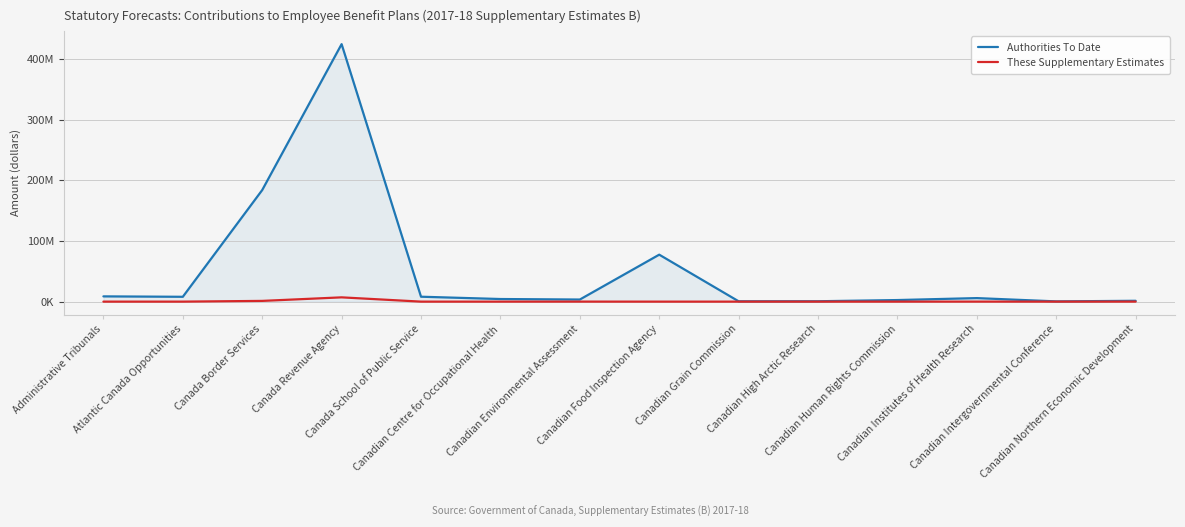

Is the value of Authorities To Date at Canadian Human Rights Commission greater than the value of These Supplementary Estimates at Canadian Grain Commission?

Yes